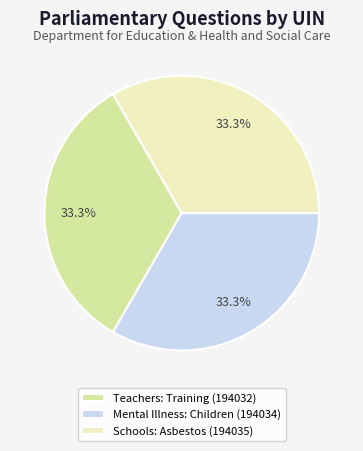

True or false: Teachers: Training (194032) accounts for 33% of the total.

True